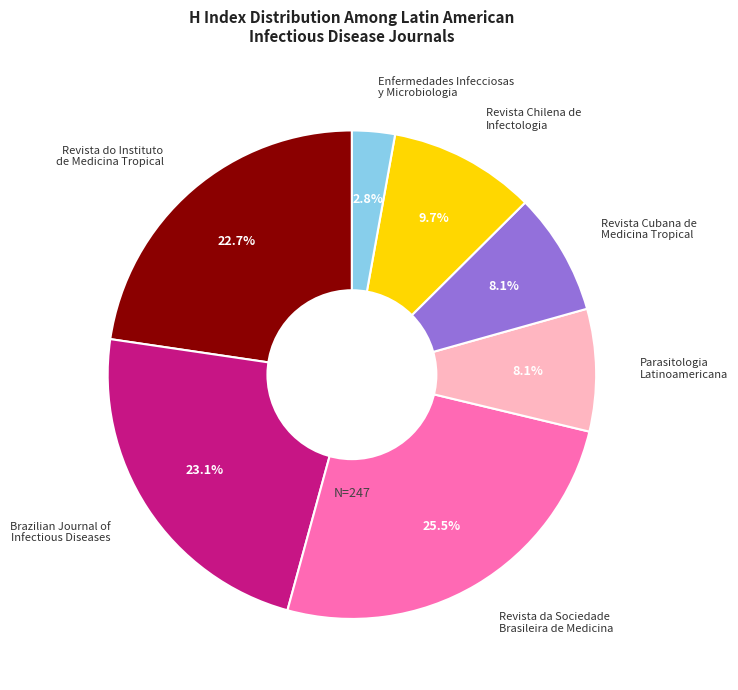

Which category has the smallest portion of the pie?

Enfermedades Infecciosas y Microbiologia